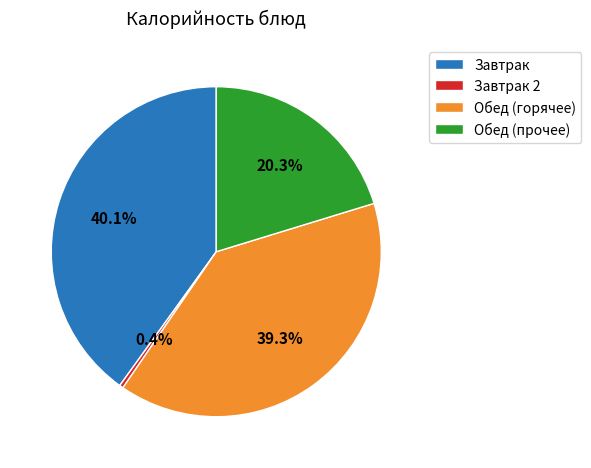

Is there a majority slice in this chart?

No